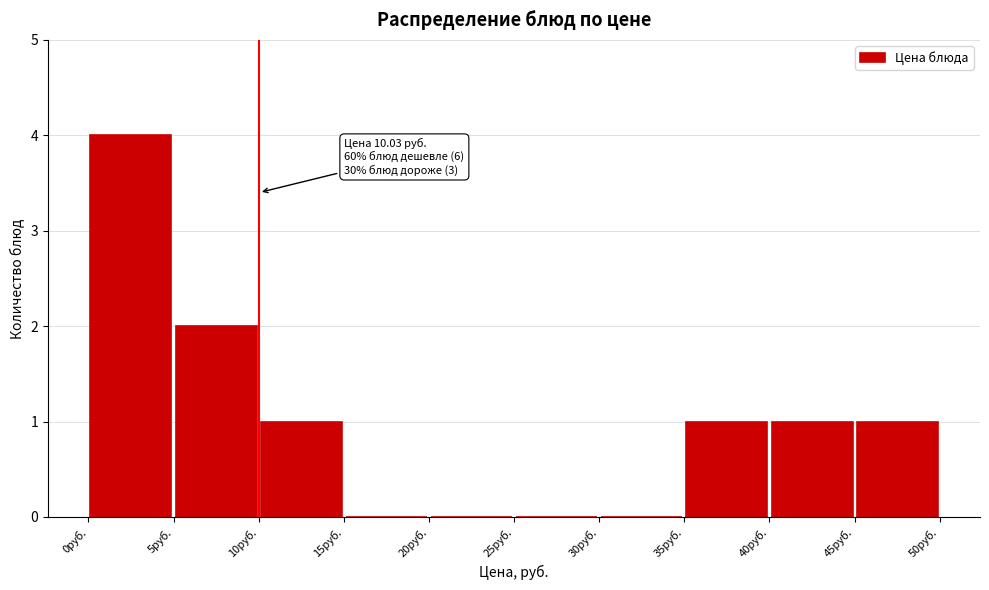

Over which range of the x-axis is the bar tallest?

0 to 5